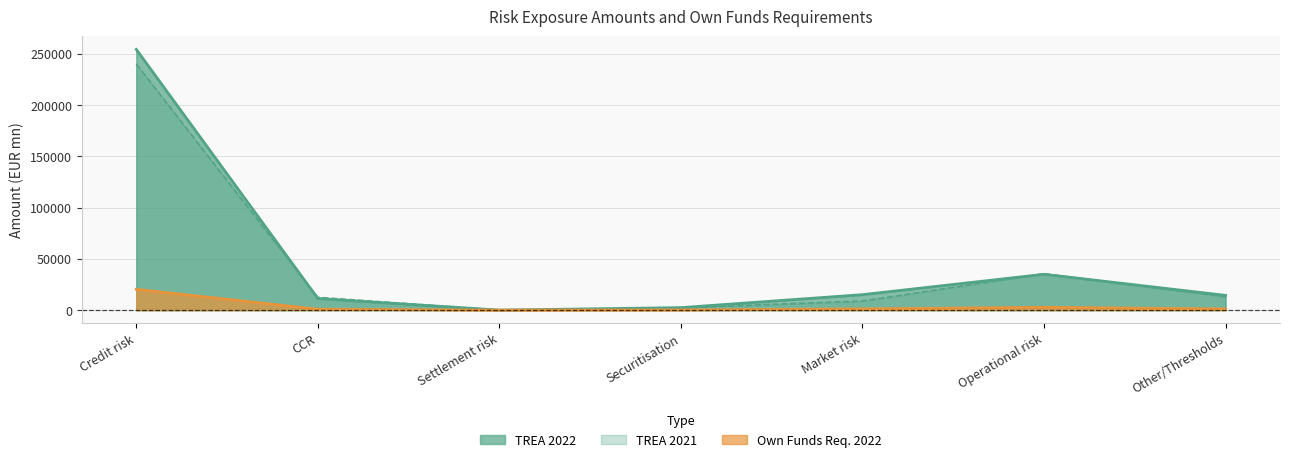

What is the difference between the second highest and minimum values in the 2021_TREA series?

35535